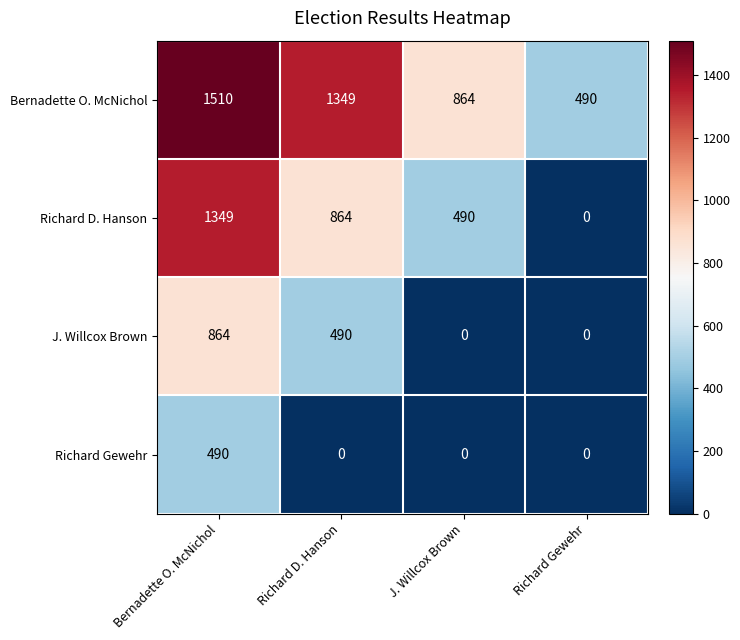

List the series in order of their overall mean, lowest first.

Richard Gewehr, J. Willcox Brown, Richard D. Hanson, Bernadette O. McNichol